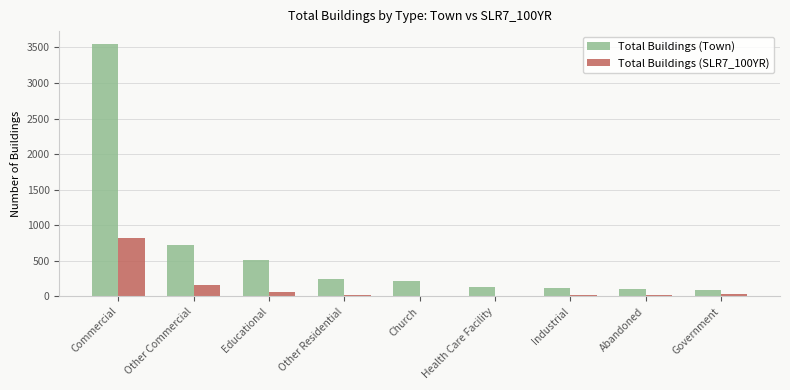

What is the sum of all Total Buildings (Town) values?

5700